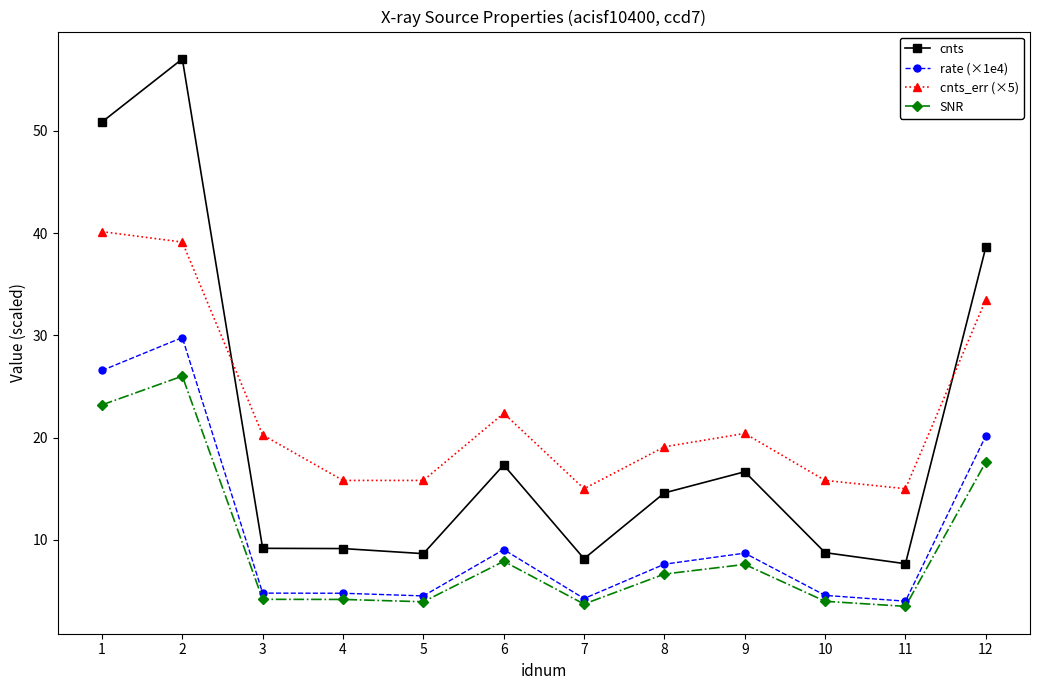

Where does the rate (×1e4) series first go above 7?

1